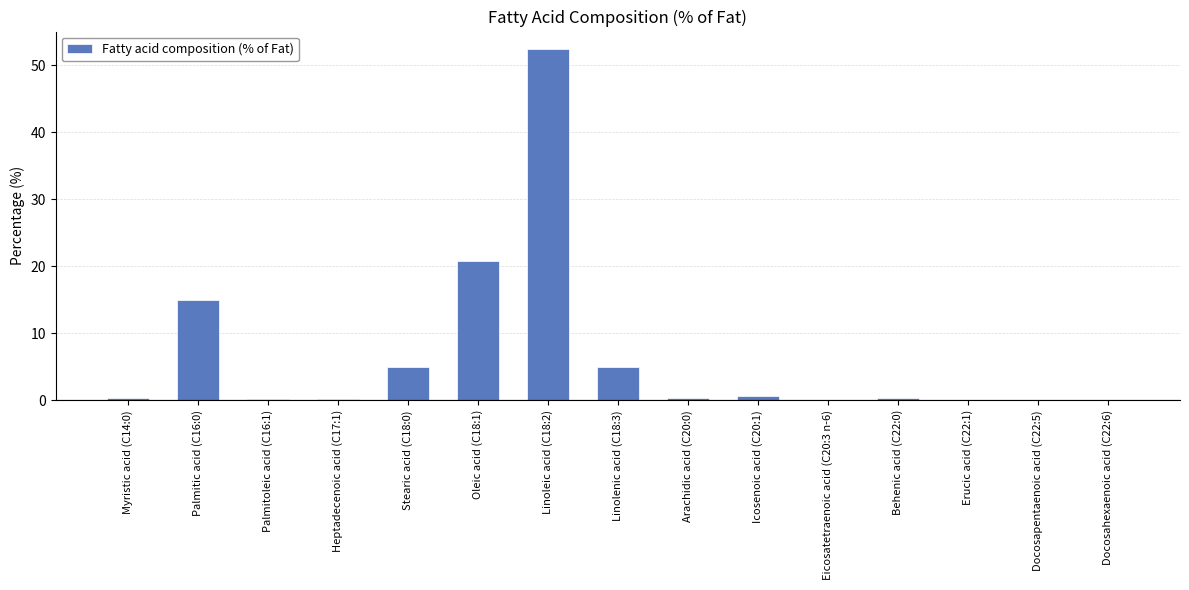

What is the maximum value shown in the chart?

52.4